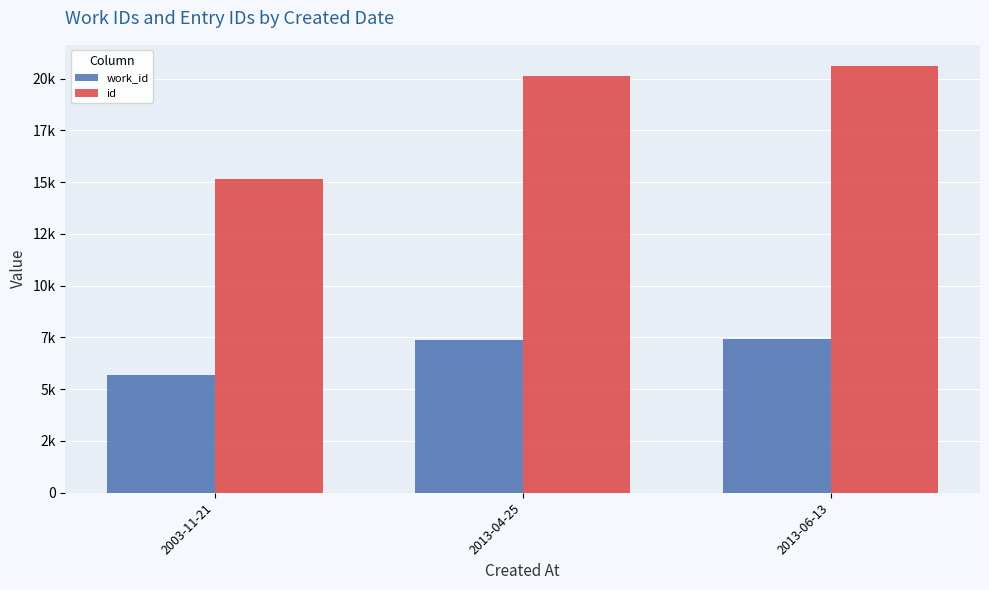

Rank the series by their average value, from highest to lowest.

id, work_id